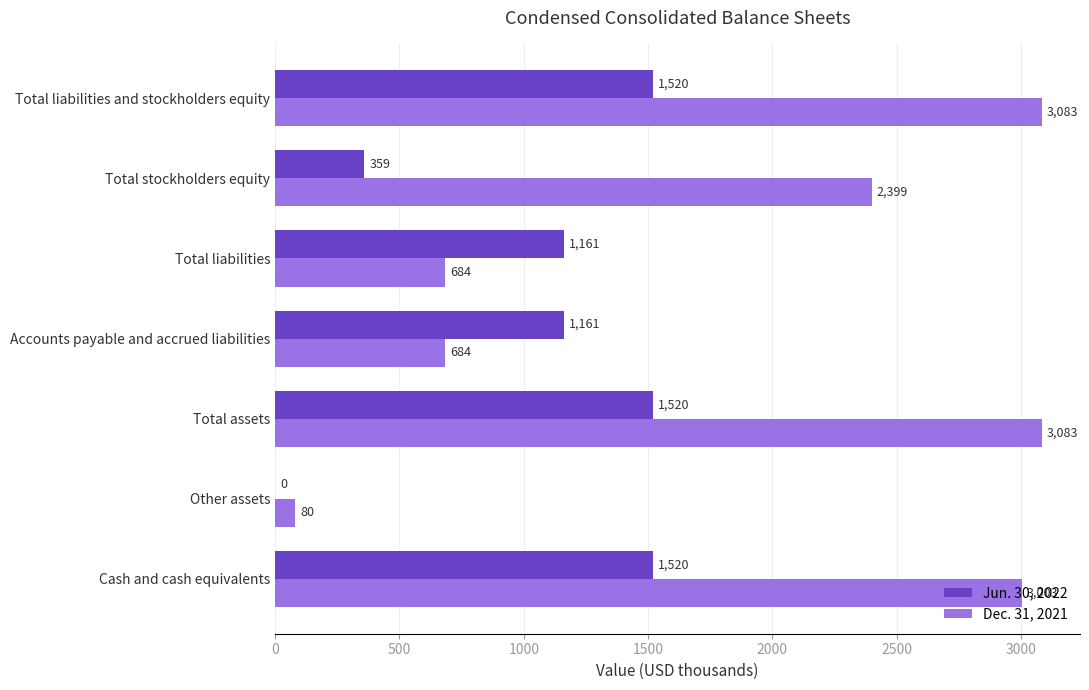

The Dec. 31, 2021 series shows 80 at Other assets. True or false?

True